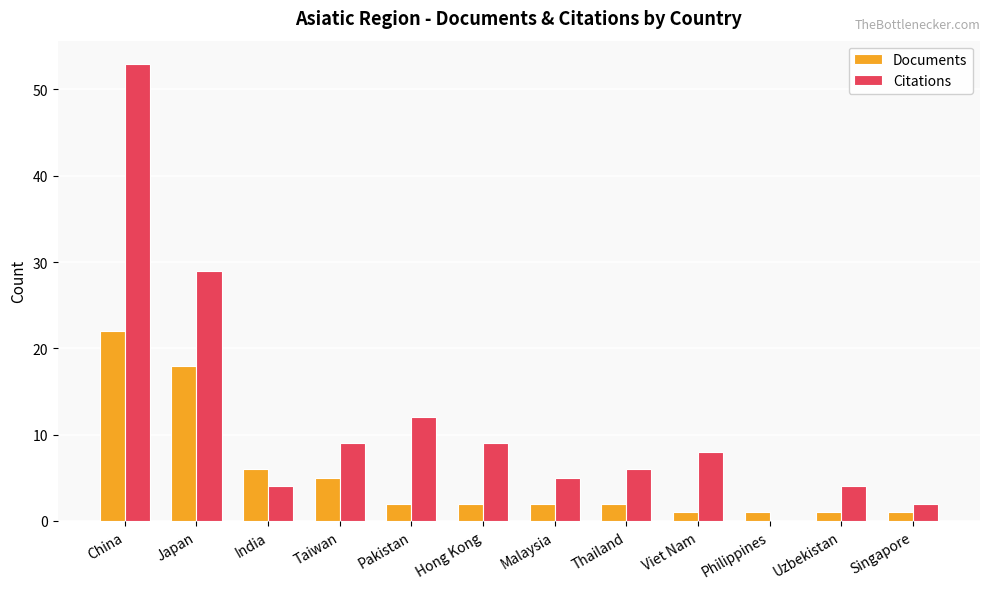

Are the bars horizontal?

No